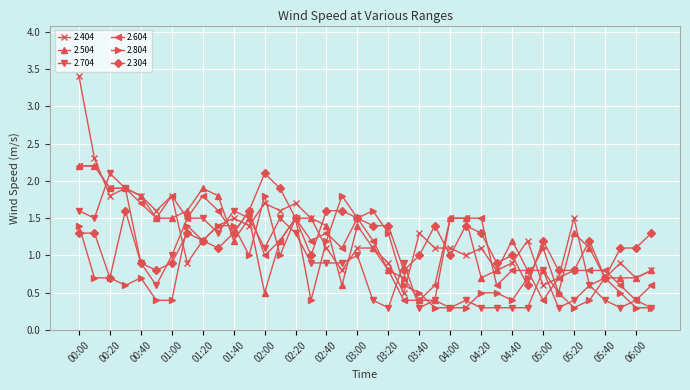

Reading left to right, transcribe all the data shown in this chart.

2.404: 3.4	2.3	1.8	1.9	1.8	1.6	1.8	0.9	1.2	1.4	1.5	1.4	1.7	1.6	1.7	1.5	1.1	0.8	1.1	1.1	0.9	0.5	1.3	1.1	1.1	1.0	1.1	0.8	0.9	1.2	0.6	0.7	1.5	0.6	0.7	0.9	0.7	0.8
2.504: 2.2	2.2	1.9	1.9	1.8	1.5	1.5	1.6	1.9	1.8	1.2	1.5	0.5	1.2	1.5	1.5	1.4	0.6	1.4	1.1	0.8	0.7	0.4	0.4	1.5	1.5	0.7	0.8	1.2	0.8	0.8	0.5	1.3	1.1	0.7	0.7	0.7	0.8
2.704: 1.6	1.5	2.1	1.9	0.9	0.6	1.0	1.5	1.5	1.3	1.6	1.5	1.1	1.5	1.3	0.9	0.9	0.9	1.0	0.4	0.3	0.9	0.3	0.4	0.3	0.4	0.3	0.3	0.3	0.3	0.8	0.3	0.4	0.6	0.4	0.3	0.4	0.3
2.604: 2.2	2.2	1.9	1.9	1.7	1.5	1.8	1.5	1.8	1.6	1.3	1.6	1.0	1.2	1.5	1.2	1.3	1.1	1.5	1.2	0.8	0.4	0.4	0.6	1.5	1.5	1.5	0.6	0.8	0.8	0.4	0.7	0.8	0.8	0.8	0.6	0.4	0.6
2.804: 1.4	0.7	0.7	0.6	0.7	0.4	0.4	1.4	1.2	1.4	1.4	1.0	1.8	1.0	1.5	0.4	1.2	1.8	1.5	1.6	1.3	0.6	0.5	0.3	0.3	0.3	0.5	0.5	0.4	0.7	1.1	0.5	0.3	0.4	0.7	0.5	0.3	0.3
2.304: 1.3	1.3	0.7	1.6	0.9	0.8	0.9	1.3	1.2	1.1	1.3	1.6	2.1	1.9	1.5	1.0	1.6	1.6	1.5	1.4	1.4	0.8	1.0	1.4	1.0	1.4	1.3	0.9	1.0	0.6	1.2	0.8	0.8	1.2	0.7	1.1	1.1	1.3